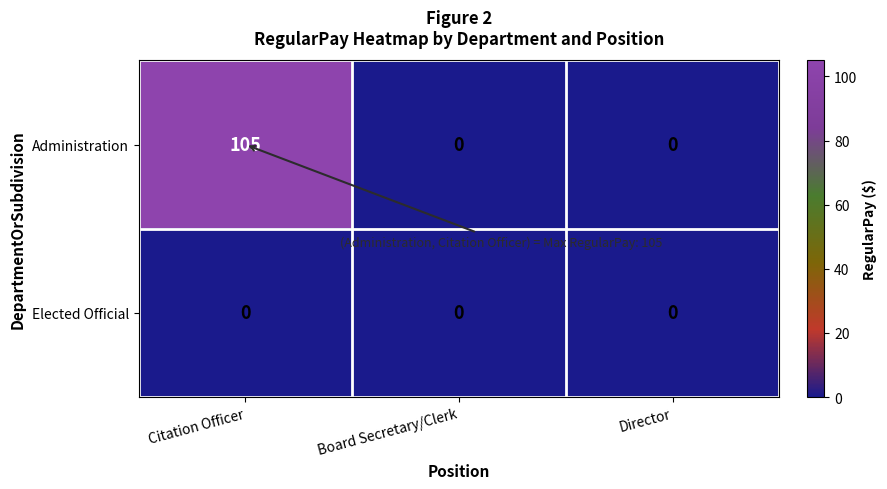

How many series are shown in this chart?

2